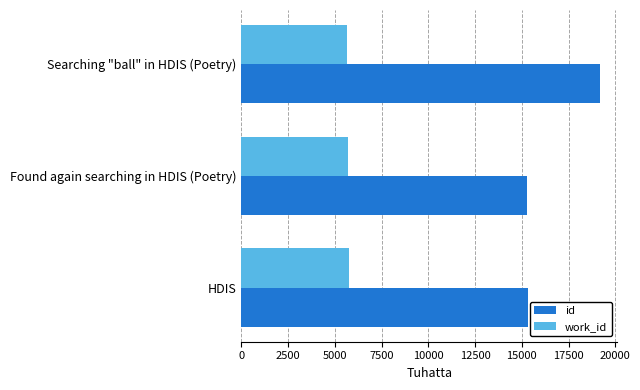

List the series in order of their peak value, highest first.

id, work_id